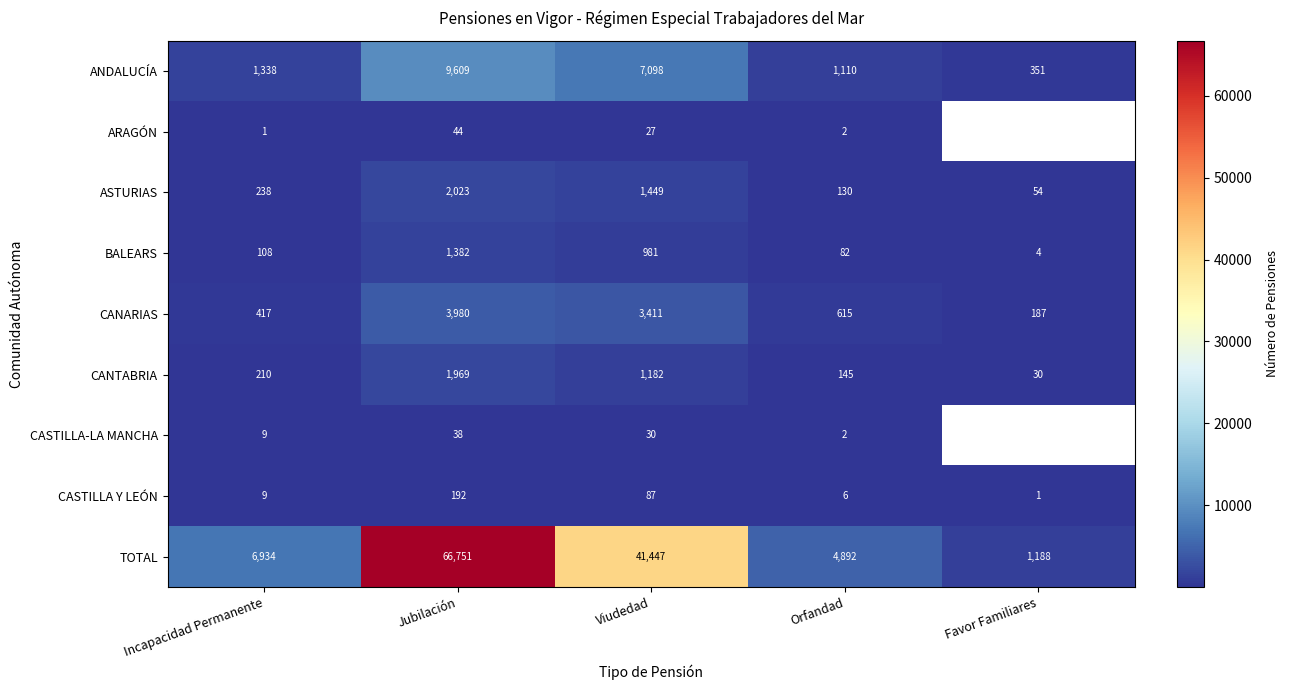

What is the difference between the maximum and minimum values in the CANARIAS series?

3793